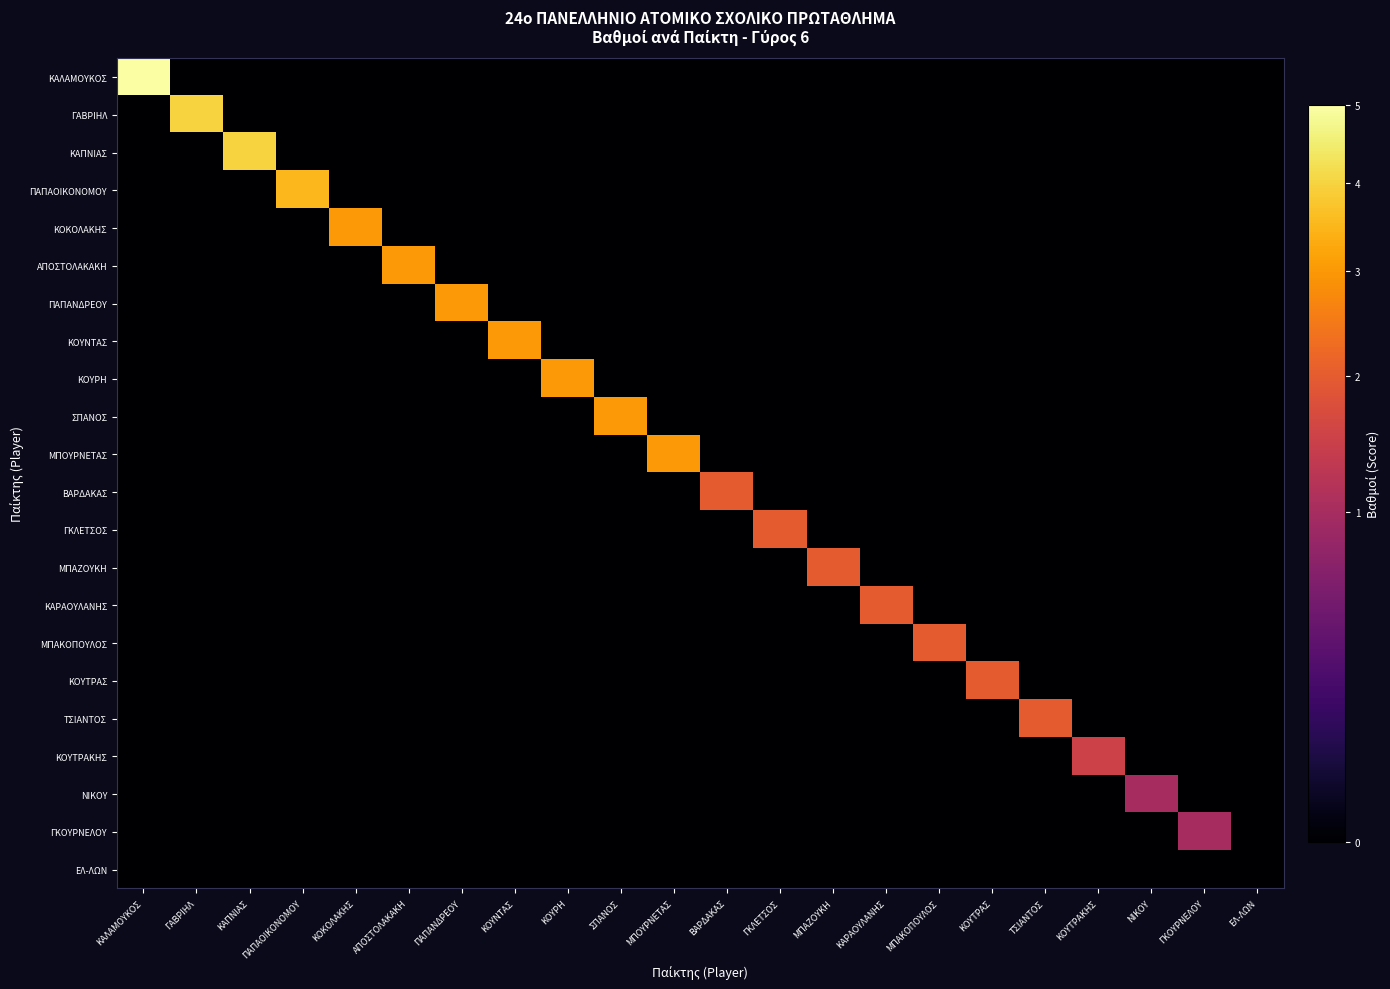

What is the total value across all series at ΚΑΡΑΟΥΛΑΝΗΣ?

2.0